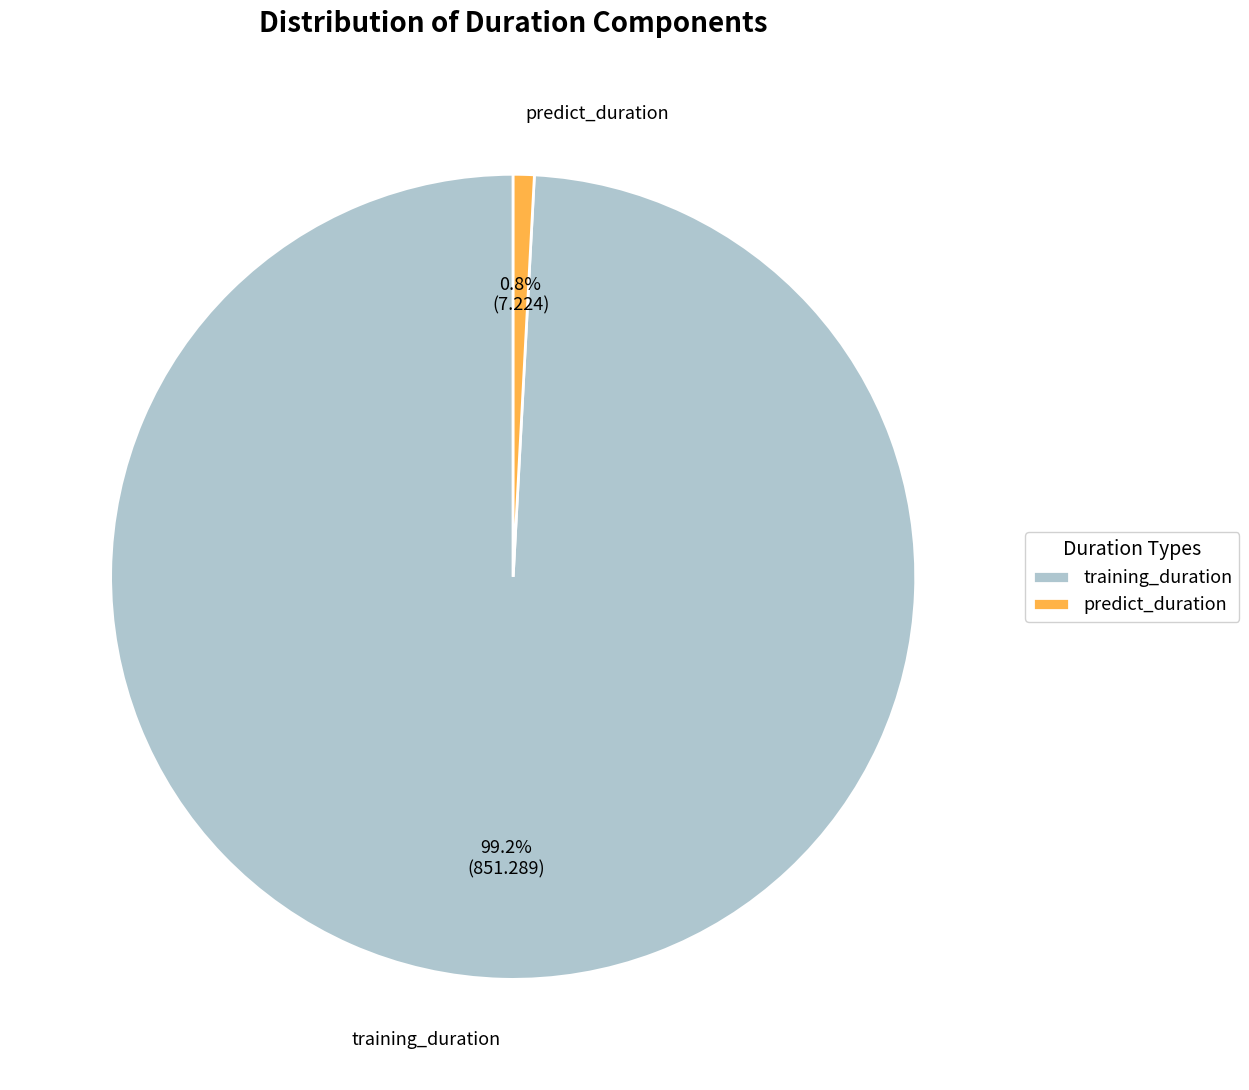

What is the largest slice in the pie chart?

training_duration